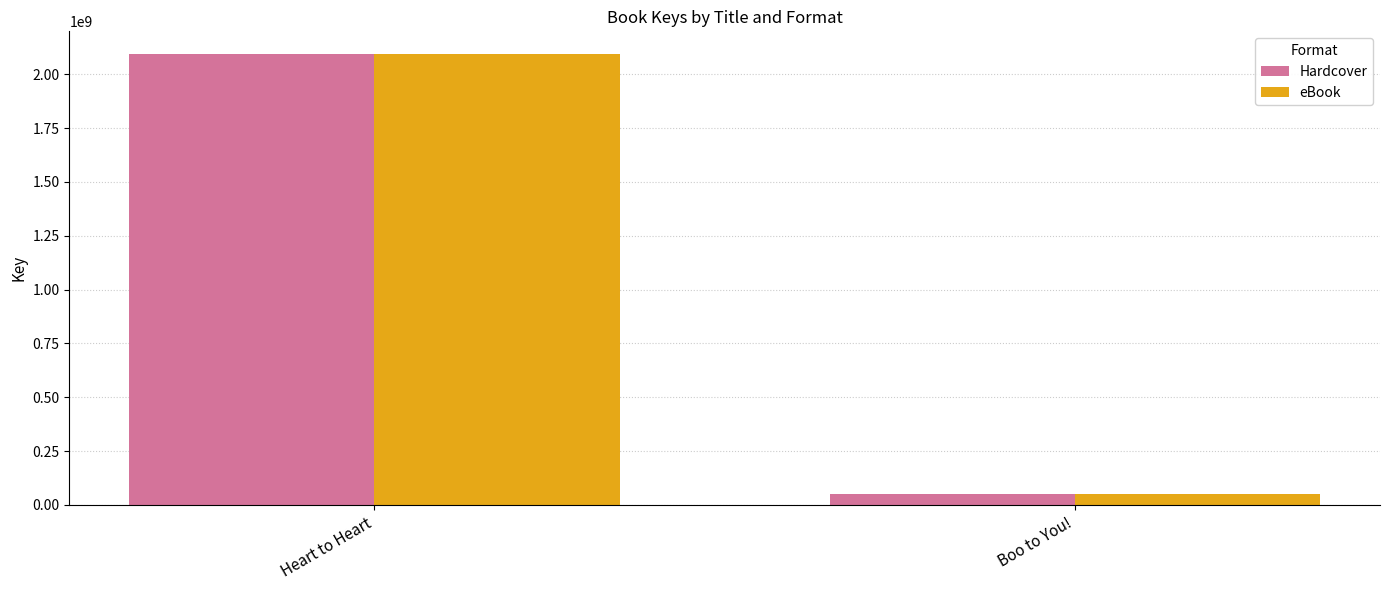

What is the label of the 1st bar from the left?

Heart to Heart